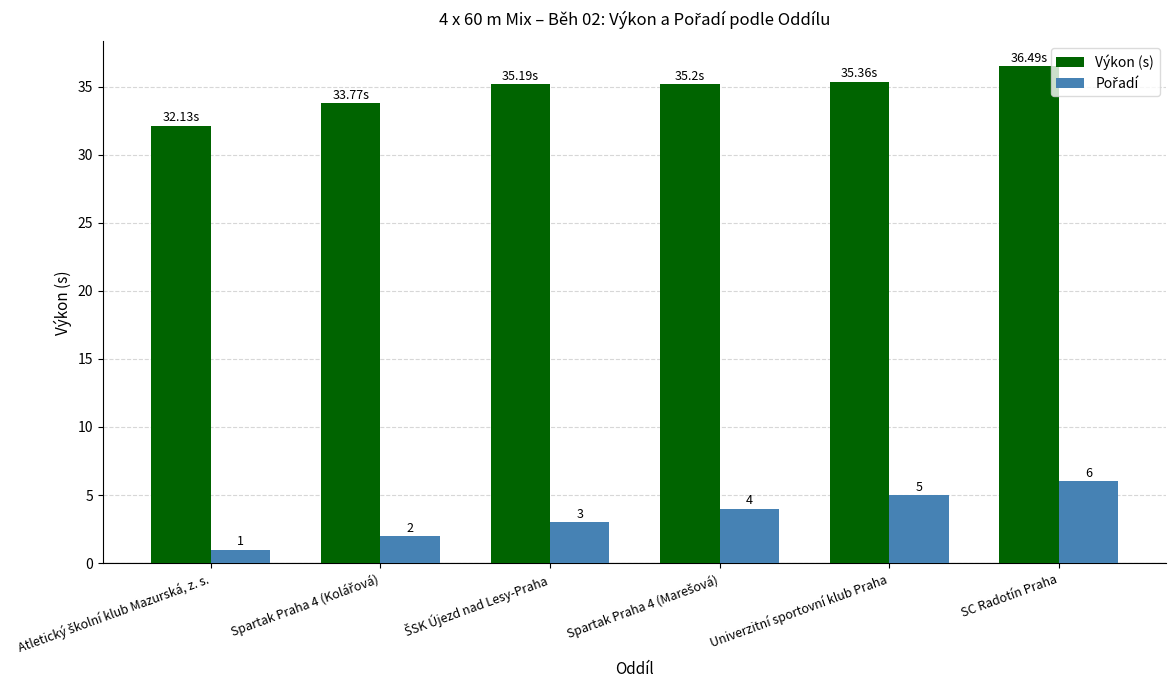

What is the value of the Výkon (s) bar at the 3rd from the left?

35.2